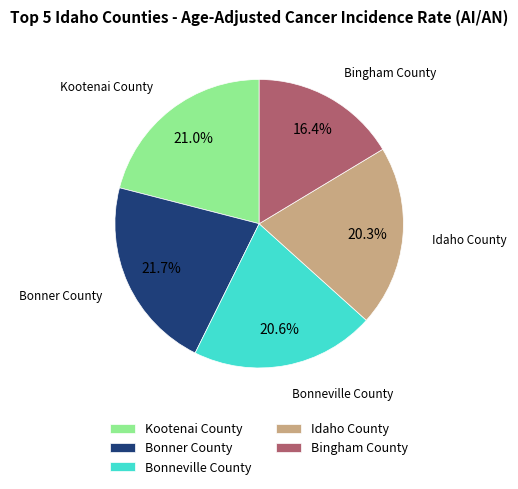

What is the ratio of the value at Bingham County to the value at Idaho County?

0.8